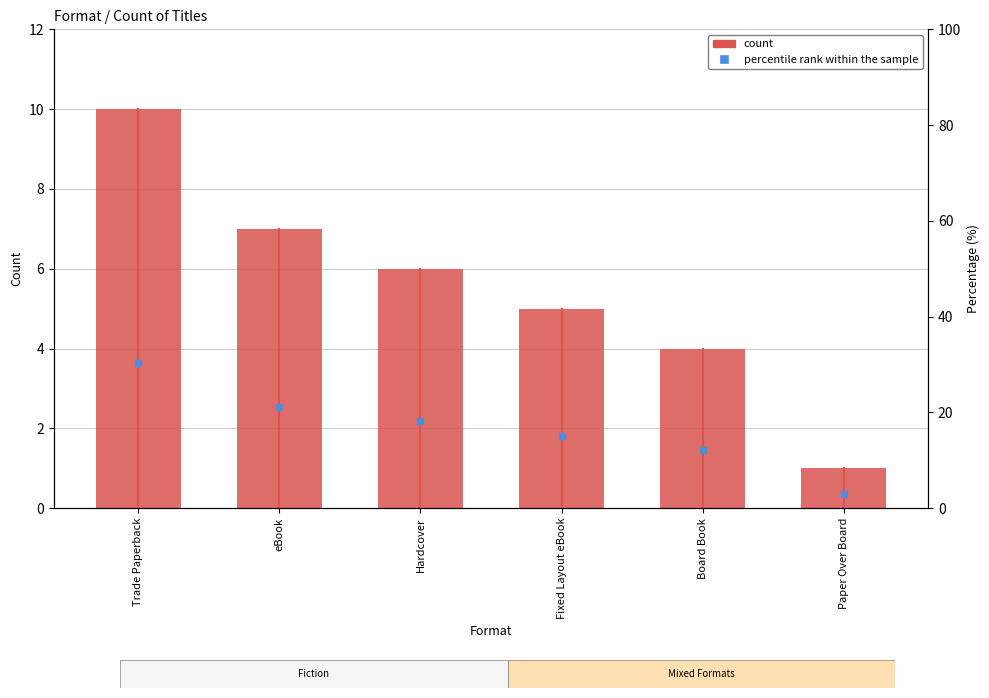

Which series has the largest Y range (max minus min)?

percentile rank within the sample